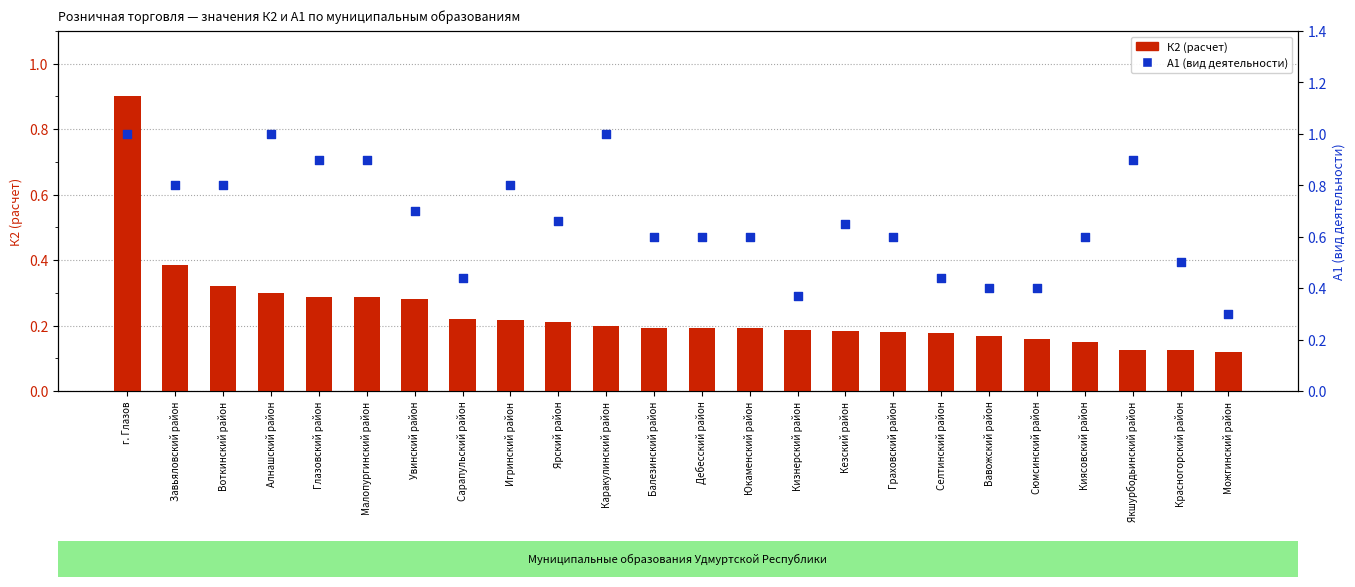

Which series has the widest spread of Y values?

К2 (расчет)